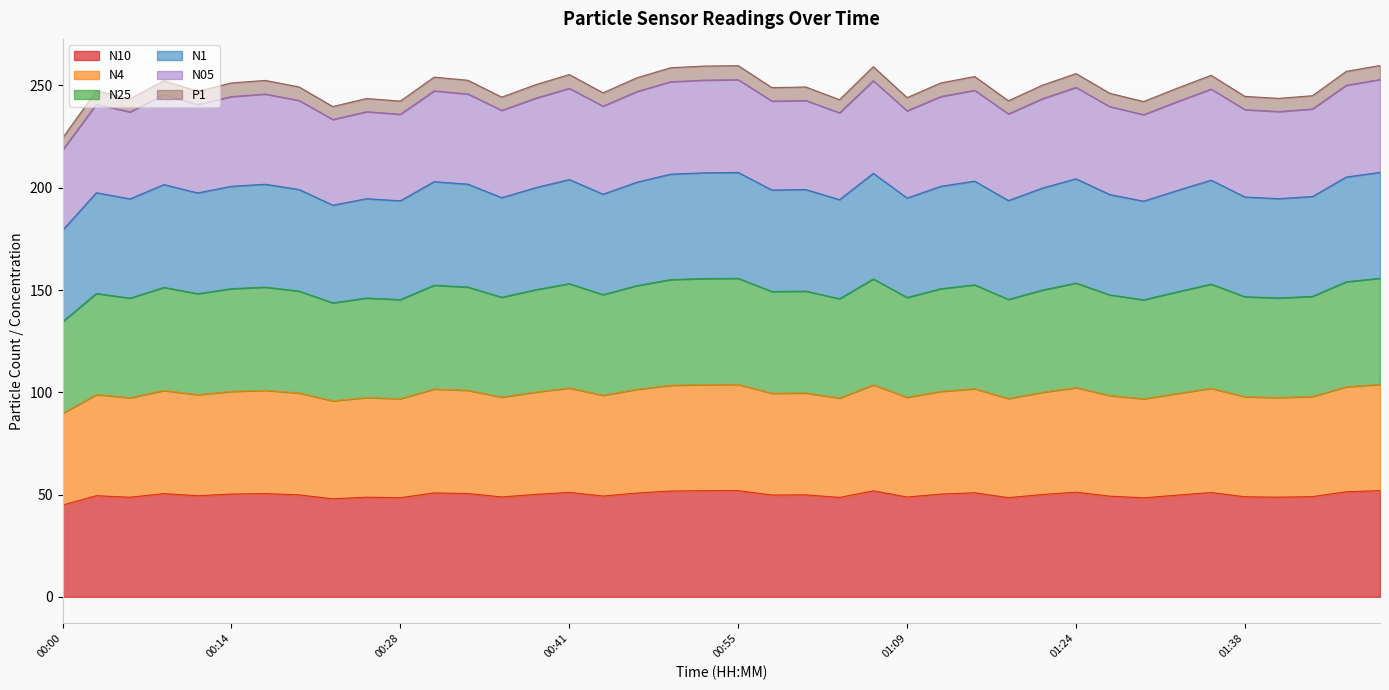

Reading right to left, list all the values displayed in this chart.

N25: 01:49=155.8	01:46=154.0	01:44=146.9	01:41=146.1	01:38=146.7	01:35=152.9	01:33=149.1	01:30=145.2	01:27=147.6	01:24=153.4	01:20=150.0	01:17=145.4	01:15=152.5	01:12=150.6	01:09=146.3	01:06=155.4	01:04=145.7	01:01=149.5	00:58=149.3	00:55=155.7	00:53=155.6	00:50=155.1	00:47=152.1	00:44=147.8	00:41=153.1	00:39=150.1	00:36=146.5	00:33=151.4	00:30=152.3	00:28=145.3	00:25=146.1	00:22=143.7	00:20=149.5	00:17=151.4	00:14=150.6	00:11=148.2	00:09=151.3	00:06=146.0	00:03=148.3	00:00=134.5
N4: 01:49=103.9	01:46=102.7	01:44=97.9	01:41=97.4	01:38=97.8	01:35=101.9	01:33=99.4	01:30=96.8	01:27=98.4	01:24=102.3	01:20=100.0	01:17=97.0	01:15=101.7	01:12=100.4	01:09=97.6	01:06=103.6	01:04=97.2	01:01=99.7	00:58=99.5	00:55=103.8	00:53=103.8	00:50=103.4	00:47=101.4	00:44=98.5	00:41=102.1	00:39=100.1	00:36=97.7	00:33=101.0	00:30=101.6	00:28=96.9	00:25=97.4	00:22=95.8	00:20=99.7	00:17=100.9	00:14=100.4	00:11=98.8	00:09=100.9	00:06=97.4	00:03=98.9	00:00=89.7
N1: 01:49=207.5	01:46=205.2	01:44=195.7	01:41=194.7	01:38=195.5	01:35=203.7	01:33=198.7	01:30=193.4	01:27=196.7	01:24=204.4	01:20=199.8	01:17=193.7	01:15=203.2	01:12=200.7	01:09=195.0	01:06=207.1	01:04=194.2	01:01=199.1	00:58=198.9	00:55=207.5	00:53=207.3	00:50=206.6	00:47=202.7	00:44=196.8	00:41=204.0	00:39=200.0	00:36=195.2	00:33=201.8	00:30=203.0	00:28=193.6	00:25=194.6	00:22=191.5	00:20=199.2	00:17=201.7	00:14=200.7	00:11=197.5	00:09=201.6	00:06=194.6	00:03=197.6	00:00=179.2
N10: 01:49=51.9	01:46=51.4	01:44=49.0	01:41=48.7	01:38=48.9	01:35=51.0	01:33=49.7	01:30=48.4	01:27=49.2	01:24=51.1	01:20=50.0	01:17=48.5	01:15=50.9	01:12=50.2	01:09=48.8	01:06=51.8	01:04=48.6	01:01=49.8	00:58=49.8	00:55=51.9	00:53=51.9	00:50=51.7	00:47=50.7	00:44=49.3	00:41=51.0	00:39=50.1	00:36=48.8	00:33=50.5	00:30=50.8	00:28=48.5	00:25=48.7	00:22=47.9	00:20=49.8	00:17=50.5	00:14=50.2	00:11=49.4	00:09=50.4	00:06=48.7	00:03=49.5	00:00=44.9
N05: 01:49=252.9	01:46=250.1	01:44=238.5	01:41=237.2	01:38=238.2	01:35=248.2	01:33=242.1	01:30=235.7	01:27=239.7	01:24=249.1	01:20=243.5	01:17=236.1	01:15=247.7	01:12=244.6	01:09=237.6	01:06=252.3	01:04=236.6	01:01=242.7	00:58=242.4	00:55=252.8	00:53=252.6	00:50=251.8	00:47=247.0	00:44=239.9	00:41=248.6	00:39=243.7	00:36=237.8	00:33=245.9	00:30=247.4	00:28=235.9	00:25=237.2	00:22=233.4	00:20=242.7	00:17=245.8	00:14=244.6	00:11=240.6	00:09=245.6	00:06=237.1	00:03=240.8	00:00=218.4
P1: 01:49=259.8	01:46=256.9	01:44=245.0	01:41=243.7	01:38=244.7	01:35=255.0	01:33=248.7	01:30=242.1	01:27=246.2	01:24=255.8	01:20=250.1	01:17=242.5	01:15=254.4	01:12=251.2	01:09=244.1	01:06=259.2	01:04=243.1	01:01=249.3	00:58=248.9	00:55=259.7	00:53=259.5	00:50=258.7	00:47=253.7	00:44=246.4	00:41=255.4	00:39=250.4	00:36=244.3	00:33=252.6	00:30=254.1	00:28=242.4	00:25=243.6	00:22=239.7	00:20=249.3	00:17=252.5	00:14=251.2	00:11=247.2	00:09=252.3	00:06=243.5	00:03=247.3	00:00=224.3